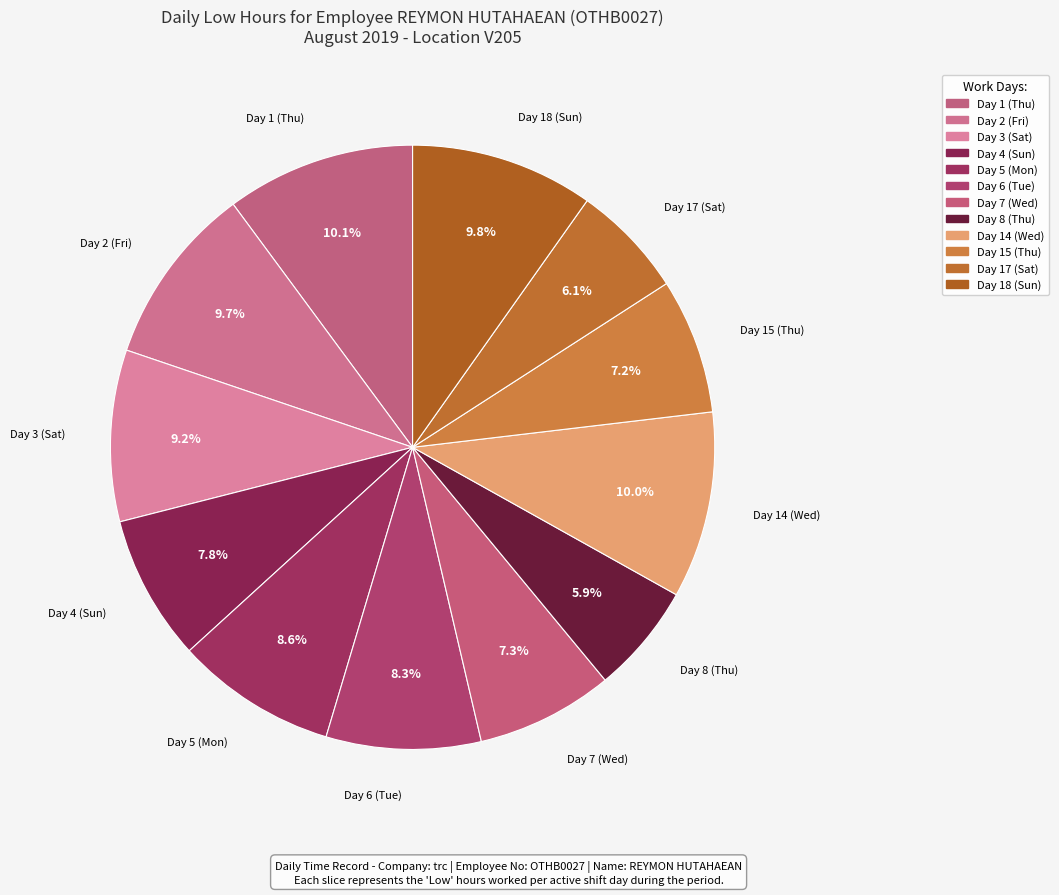

Does Day 2 (Fri) represent more than half of the total?

No